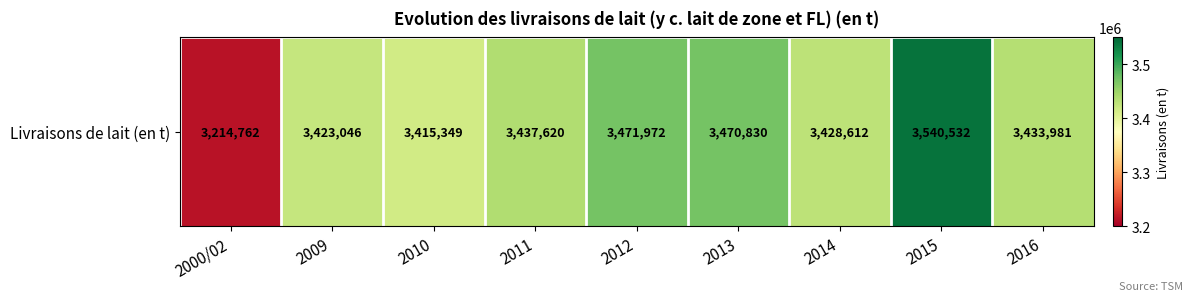

At which label does the data first exceed 3433981?

2011